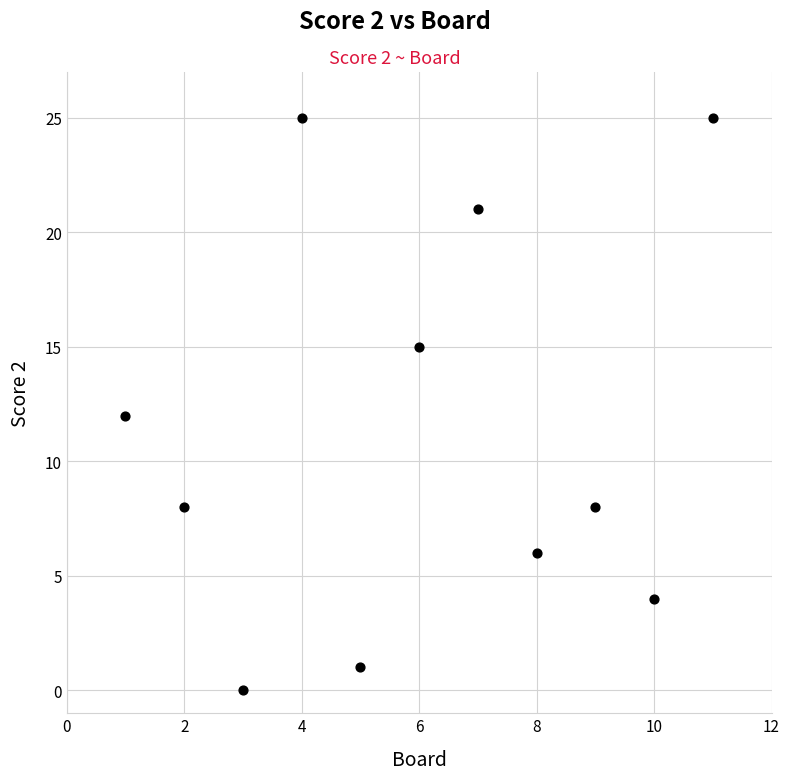

What is the average X value?

6